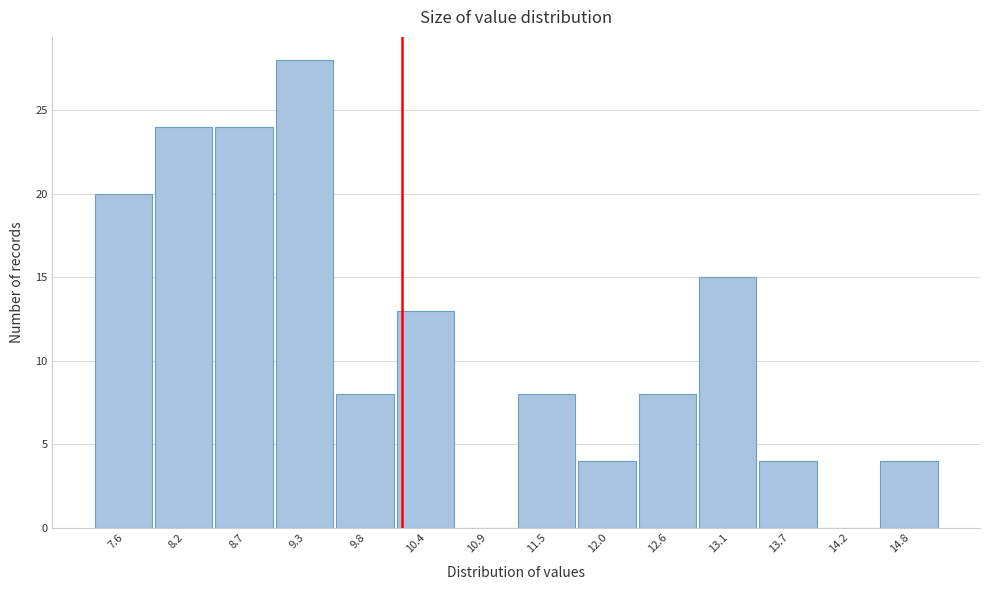

Reading right to left, extract all data points from this chart.

14.8=4	14.2=0	13.7=4	13.1=15	12.6=8	12.0=4	11.5=8	10.9=0	10.4=13	9.8=8	9.3=28	8.7=24	8.2=24	7.6=20